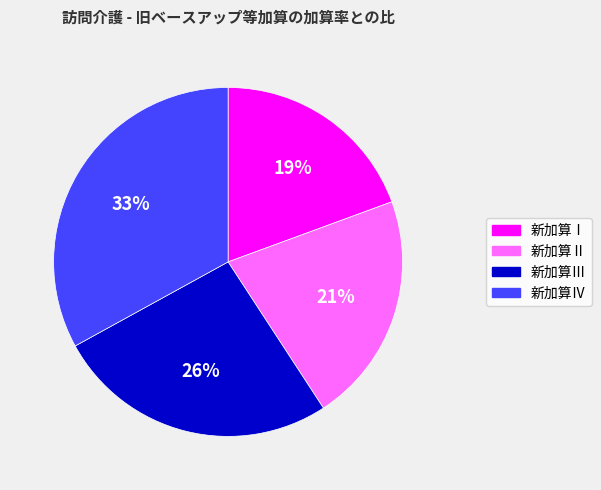

Is there a majority slice in this chart?

No